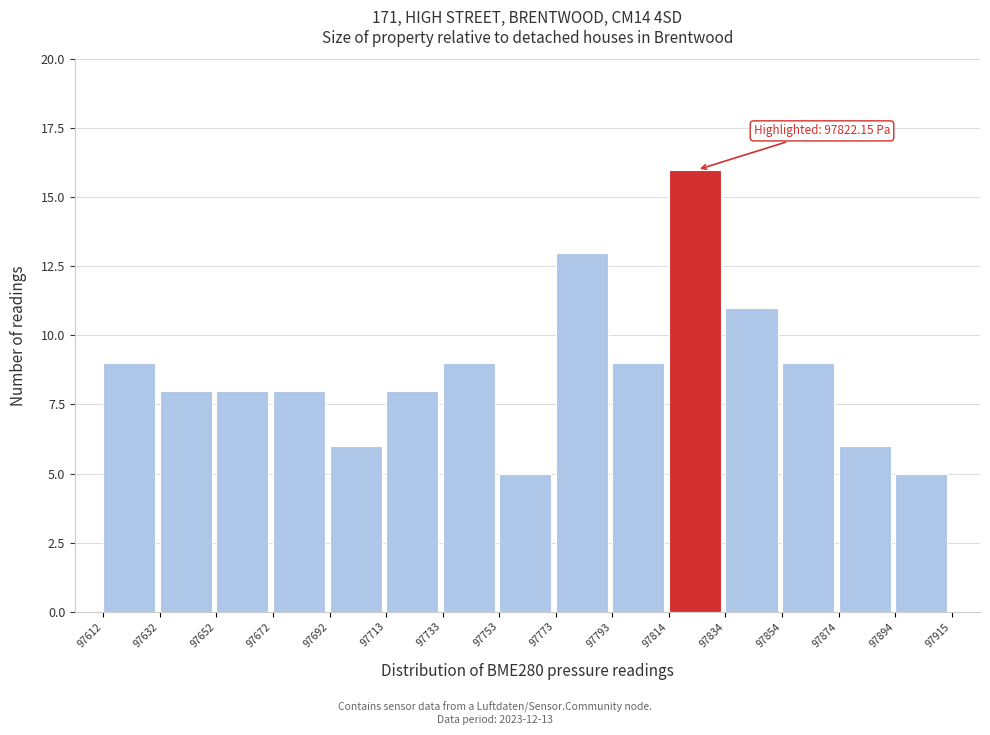

Which range on the x-axis has the tallest bar?

97814 to 97834